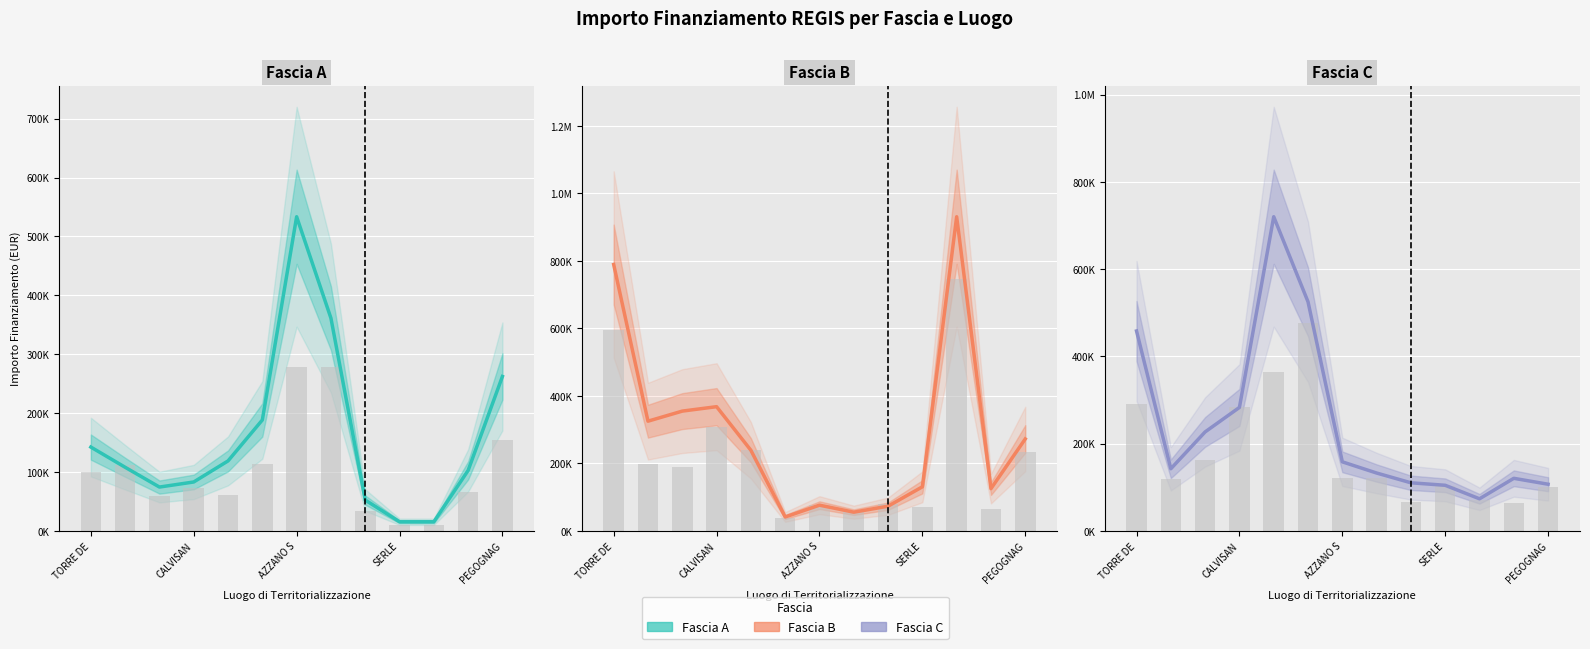

At which category is the sum across all series the highest?

TORRE DE